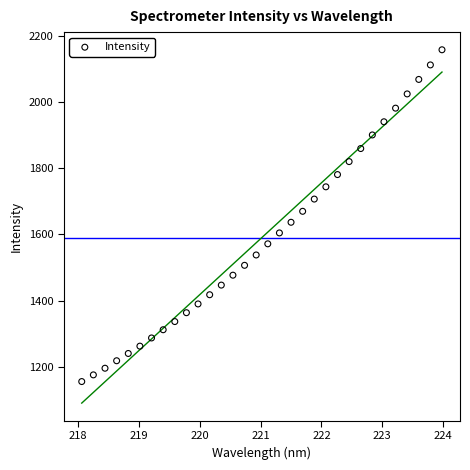

What is the range of Y values (max minus min)?

1001.7